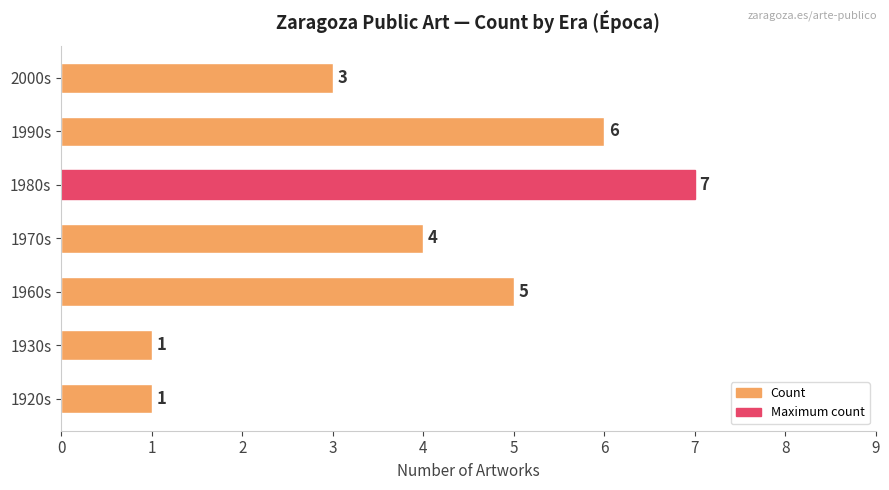

At which category does the chart reach its peak across all series?

1980s